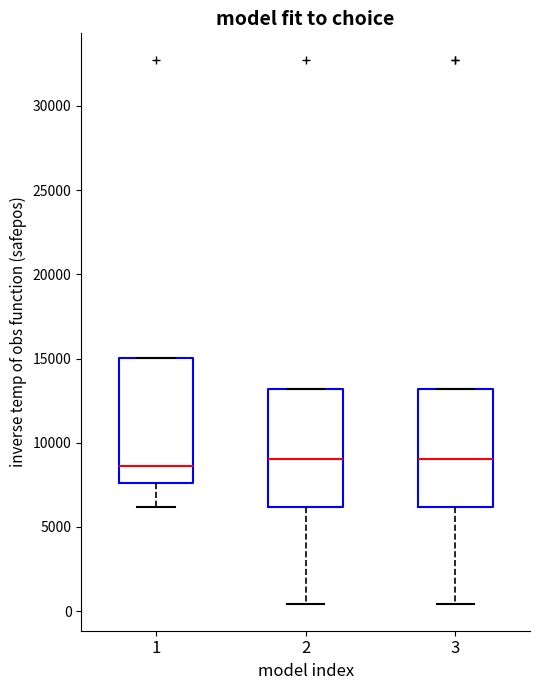

Where does the lower whisker of the box at x = 1 end on the y-axis? The values are not printed on the chart, so give them approximately, as read against the axis.

6000